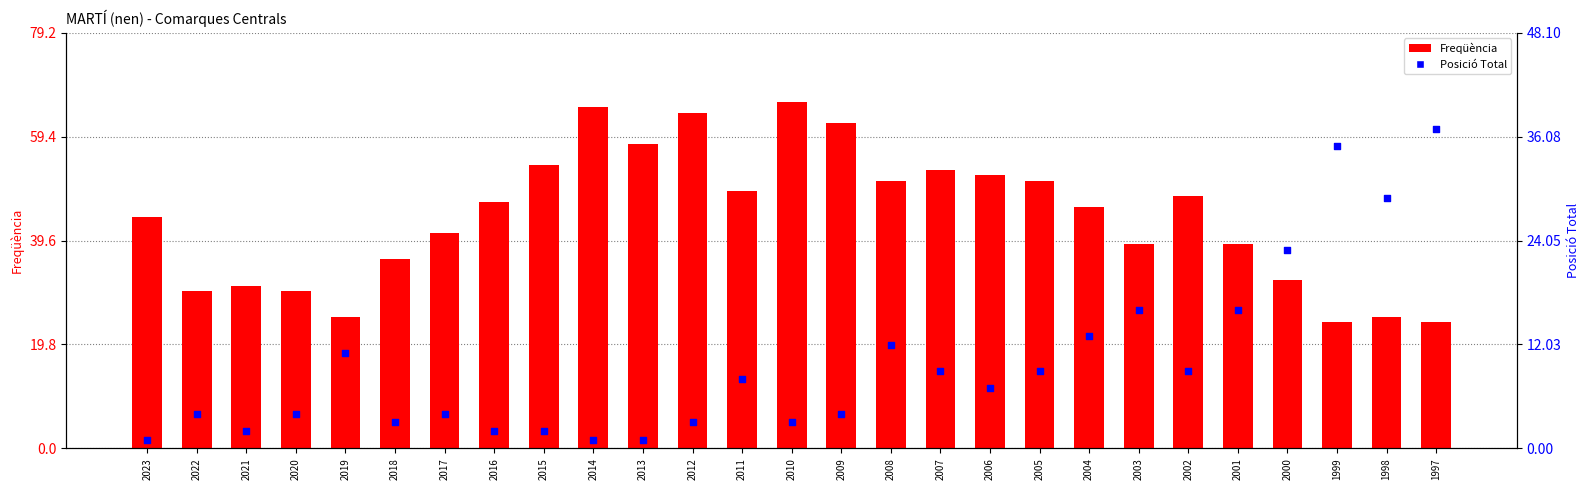

Which series has the largest Y range (max minus min)?

Freqüència